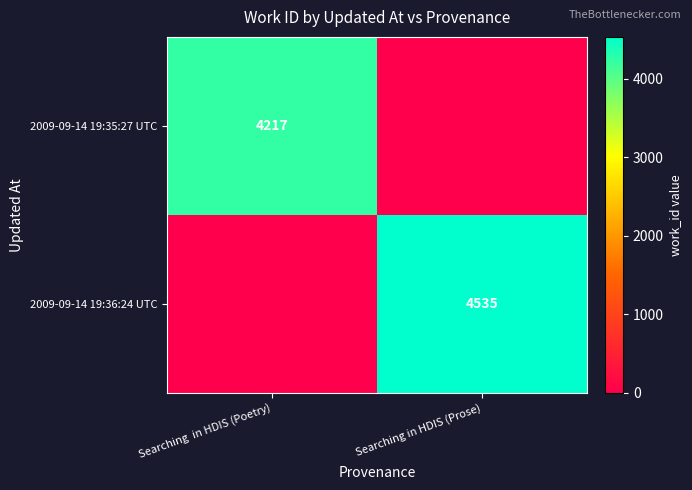

How many distinct data groups are displayed?

2